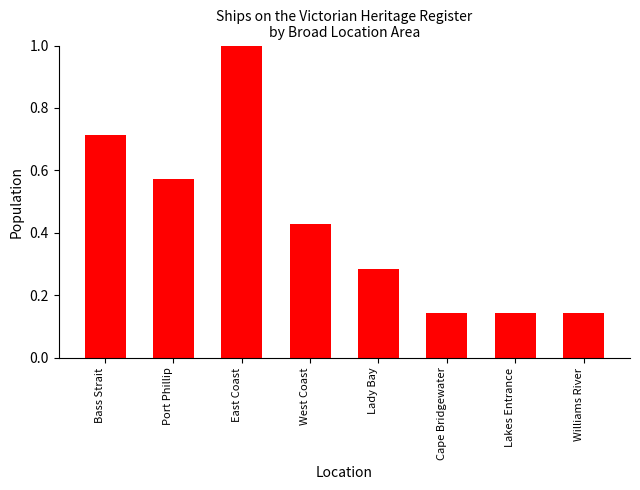

What is the label of the 8th bar from the right?

Bass Strait